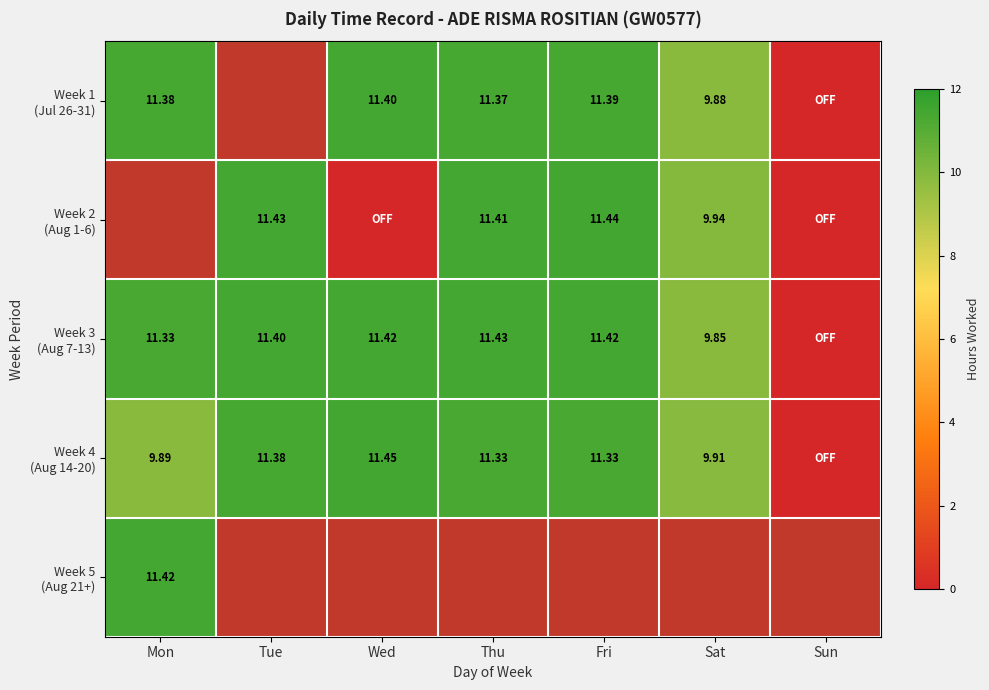

Is the value of Week 1 (Jul 26-31) at Mon greater than the value of Week 2 (Aug 1-6) at Wed?

Yes